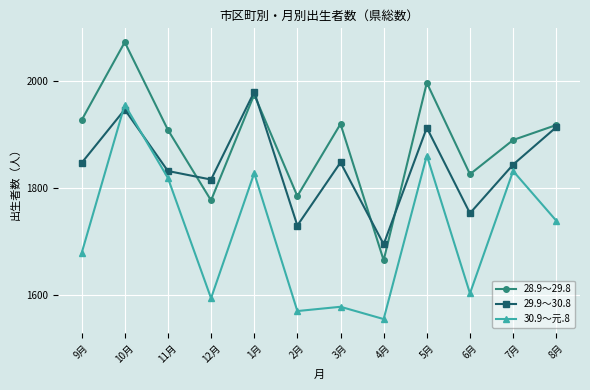

At 9月, list the series in order from largest to smallest.

28.9～29.8, 29.9～30.8, 30.9～元.8